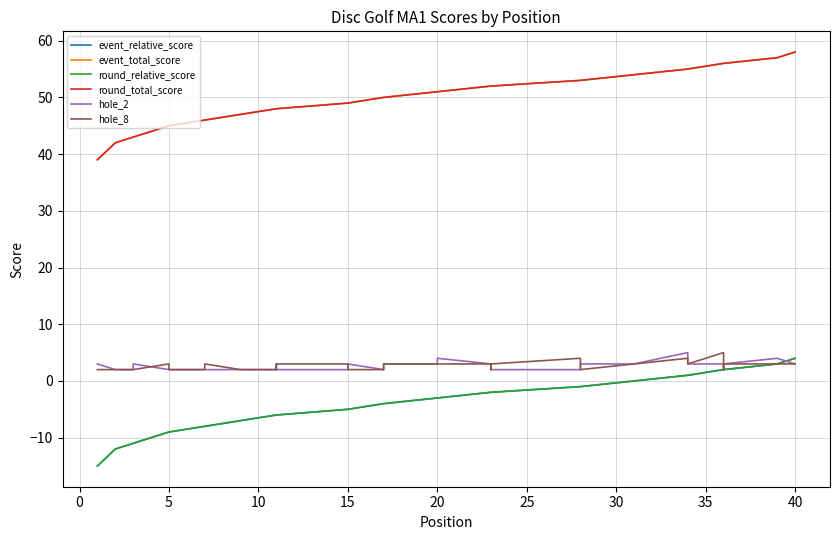

What is the minimum value for round_relative_score?

-15